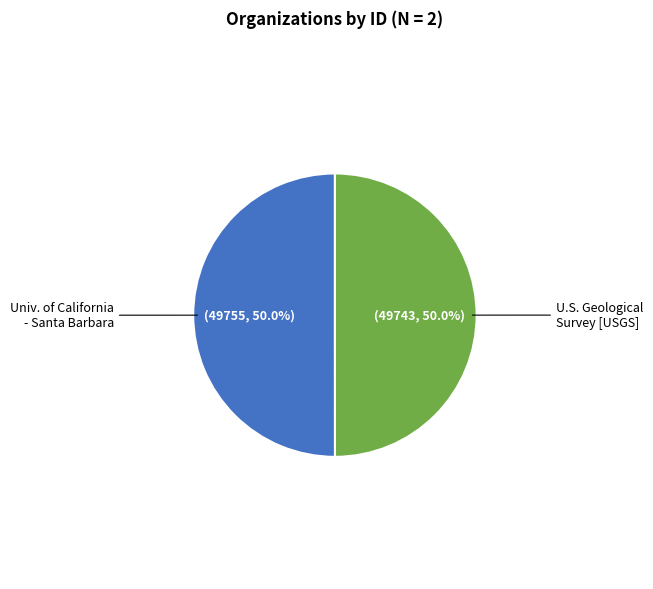

What is the ratio of the value at U.S. Geological Survey [USGS] to the value at Univ. of California - Santa Barbara?

1.0